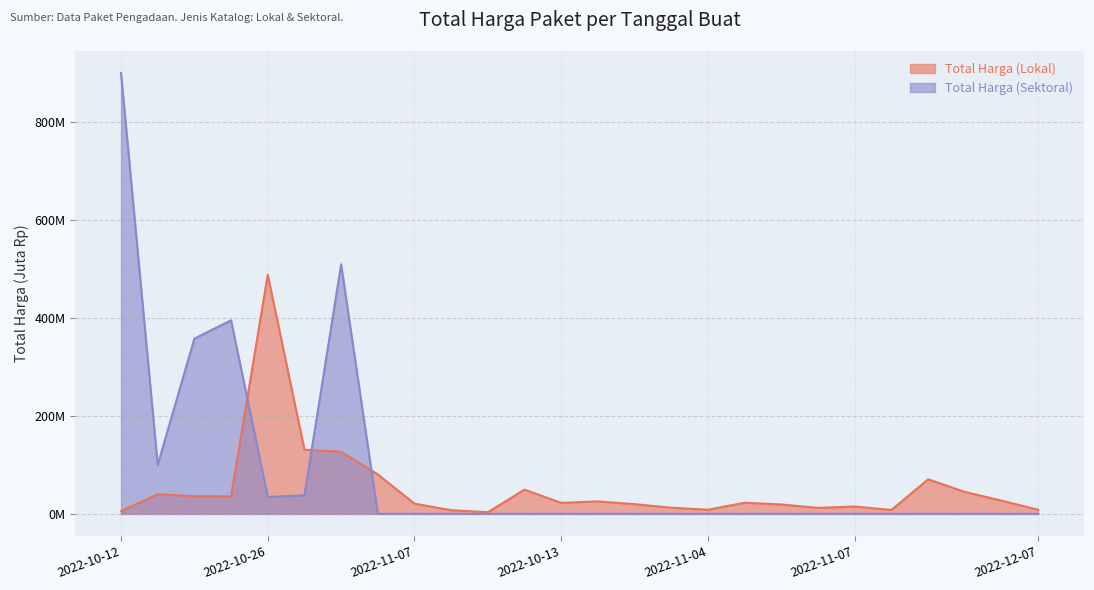

Reading left to right, what are all the values shown in this chart?

Total Harga (Lokal): 5.7	40.0	36.0	35.8	488.1	131.0	126.8	80.5	20.9	7.5	3.5	49.5	22.4	25.5	19.8	12.6	8.4	22.8	19.2	12.2	15.0	8.0	70.5	44.9	27.0	8.4
Total Harga (Sektoral): 900.0	100.0	357.9	395.2	34.5	38.0	509.4	0.0	0.0	0.0	0.0	0.0	0.0	0.0	0.0	0.0	0.0	0.0	0.0	0.0	0.0	0.0	0.0	0.0	0.0	0.0